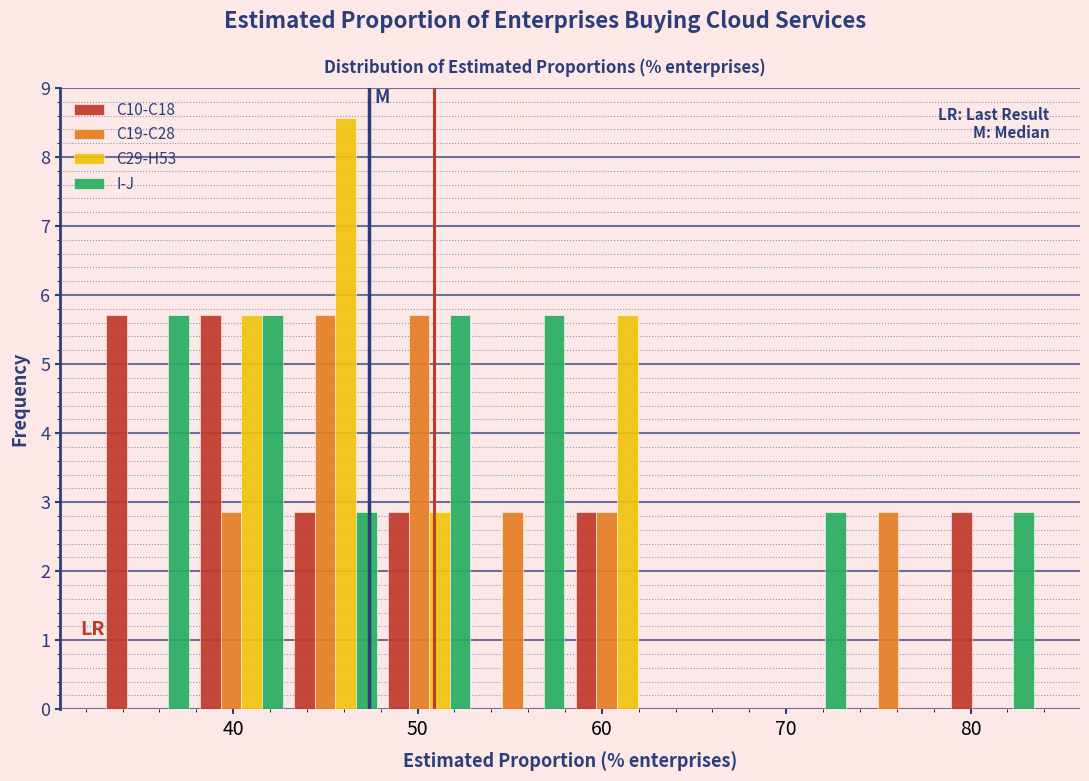

What is the height of the C10-C18 bar covering 43 to 48 on the x-axis? Neither the bar edges nor the heights are printed on the chart, so give them approximately, as read against the axes.

2.9